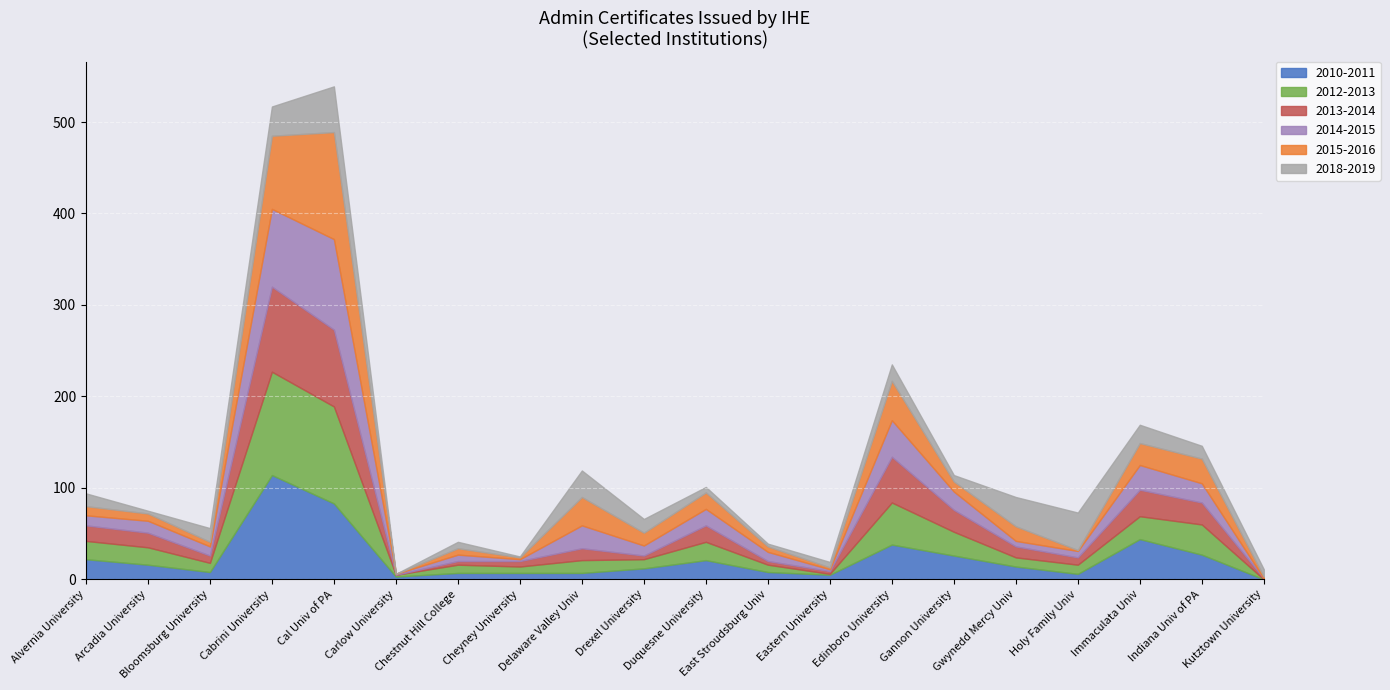

Count the number of categories in the chart.

20